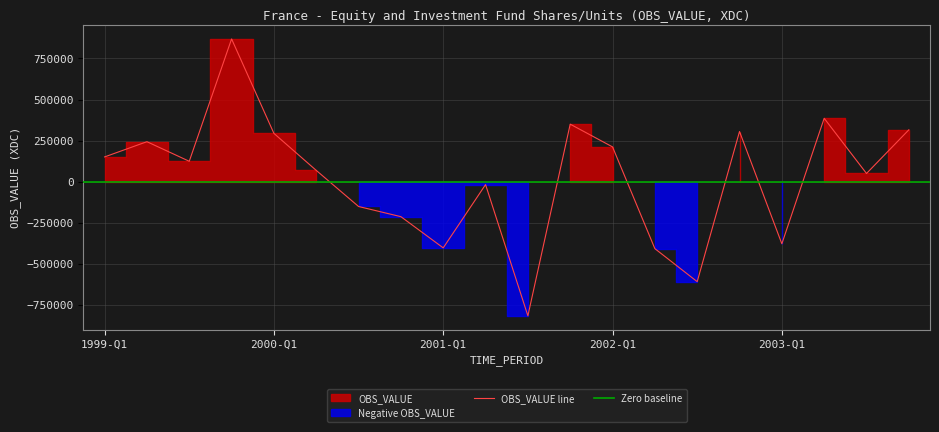

What is the sum of all Negative_OBS values?

-3000789